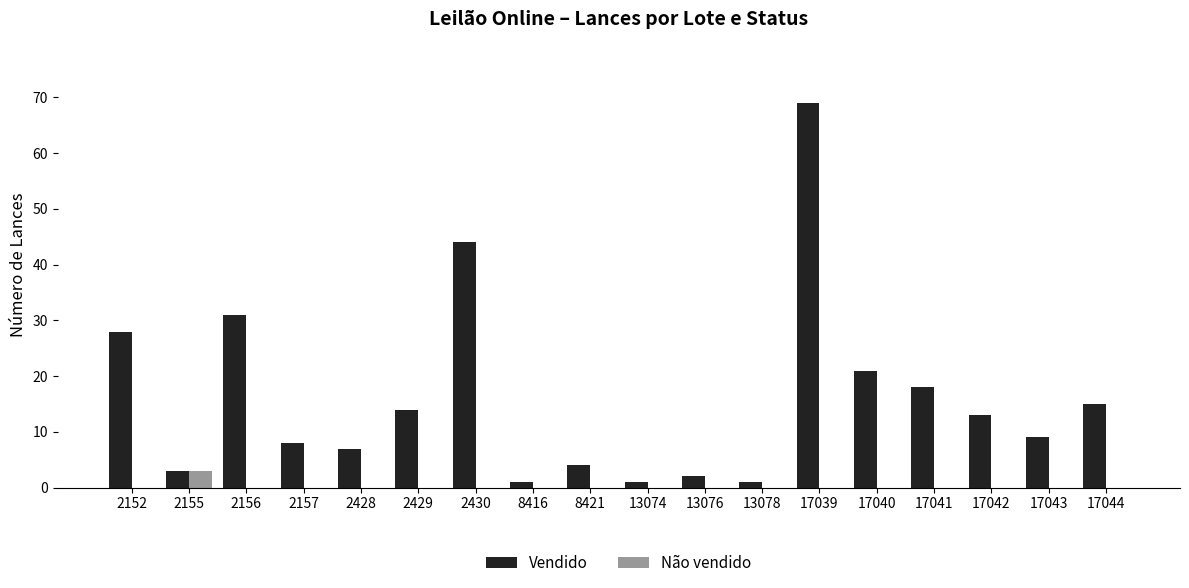

The Vendido series shows 9 at 17043. True or false?

True